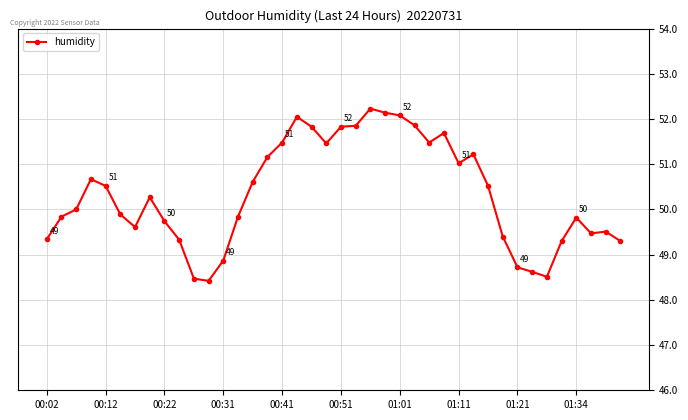

True or false: the data has more than 2 interior local peaks.

True